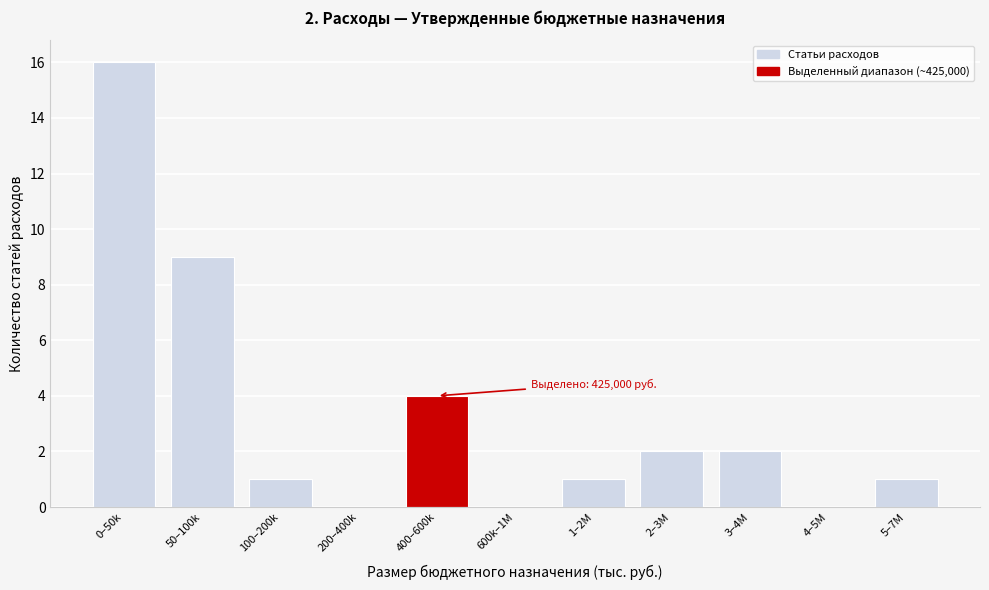

Reading right to left, what are all the values shown in this chart?

5–7M=1	4–5M=0	3–4M=2	2–3M=2	1–2M=1	600k–1M=0	400–600k=4	200–400k=0	100–200k=1	50–100k=9	0–50k=16